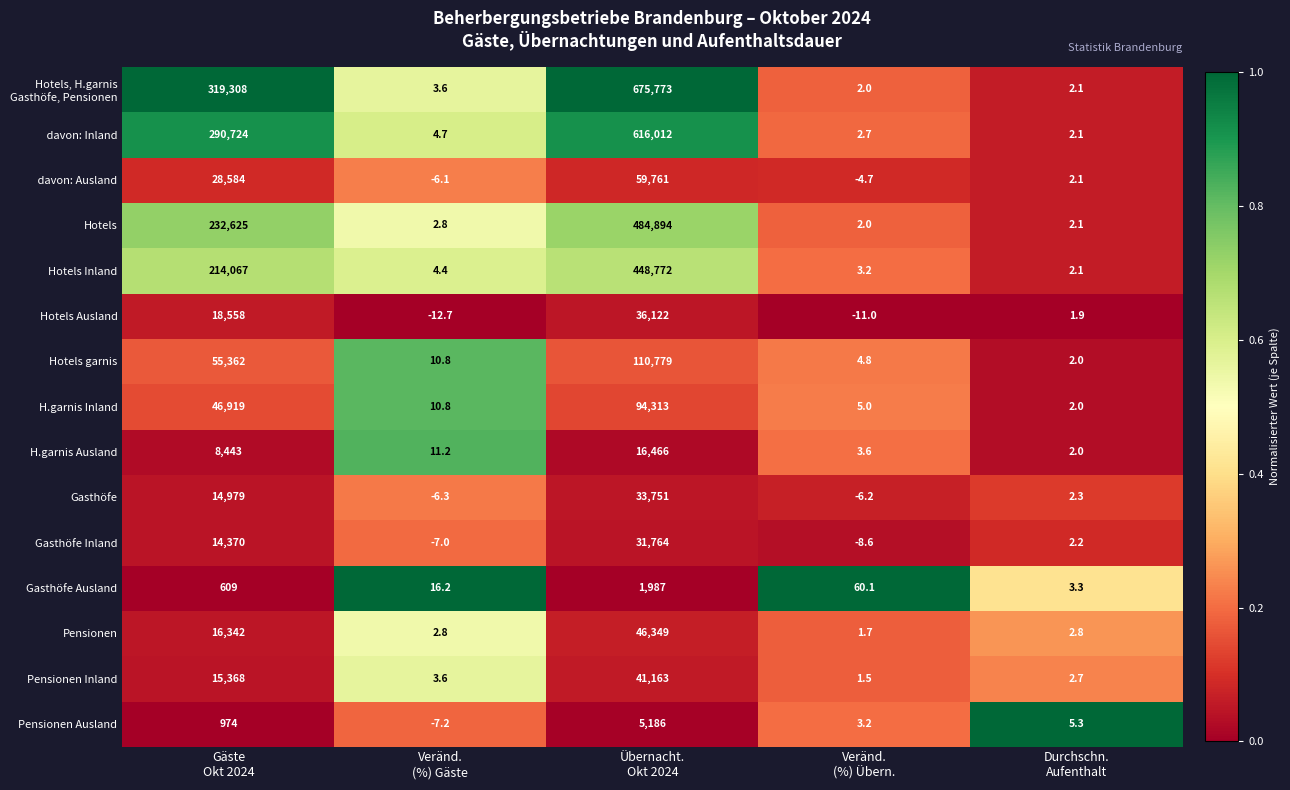

What is the spread (max minus min) of values at Gäste
Okt 2024?

318699.0